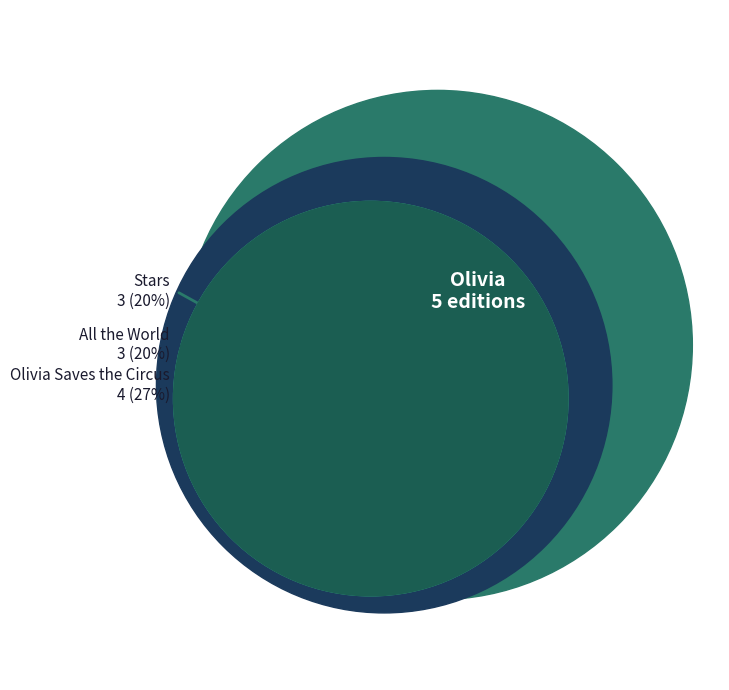

To the nearest percent, what portion does Olivia represent?

33%